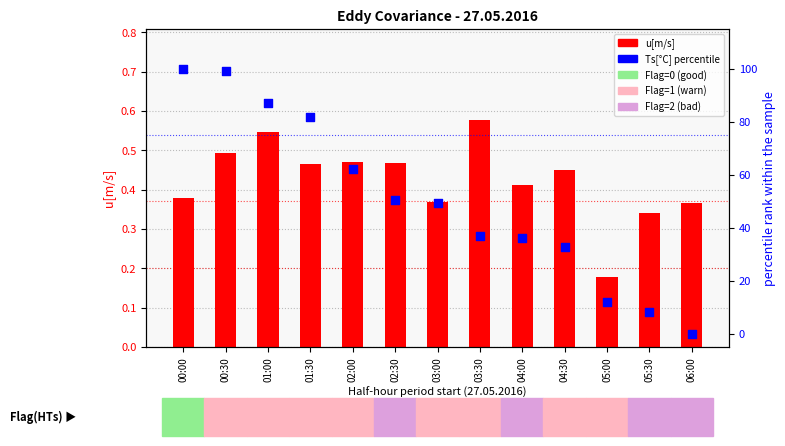

Which series has the largest total across all categories?

Ts[°C] (percentile)